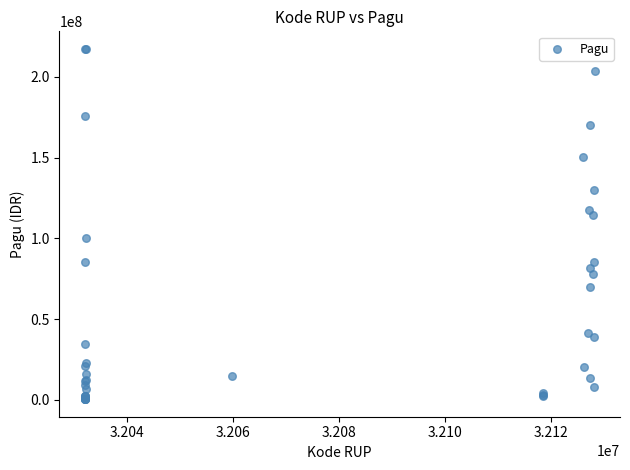

What Y value in the scatter plot is closest to 108830000?

114296000